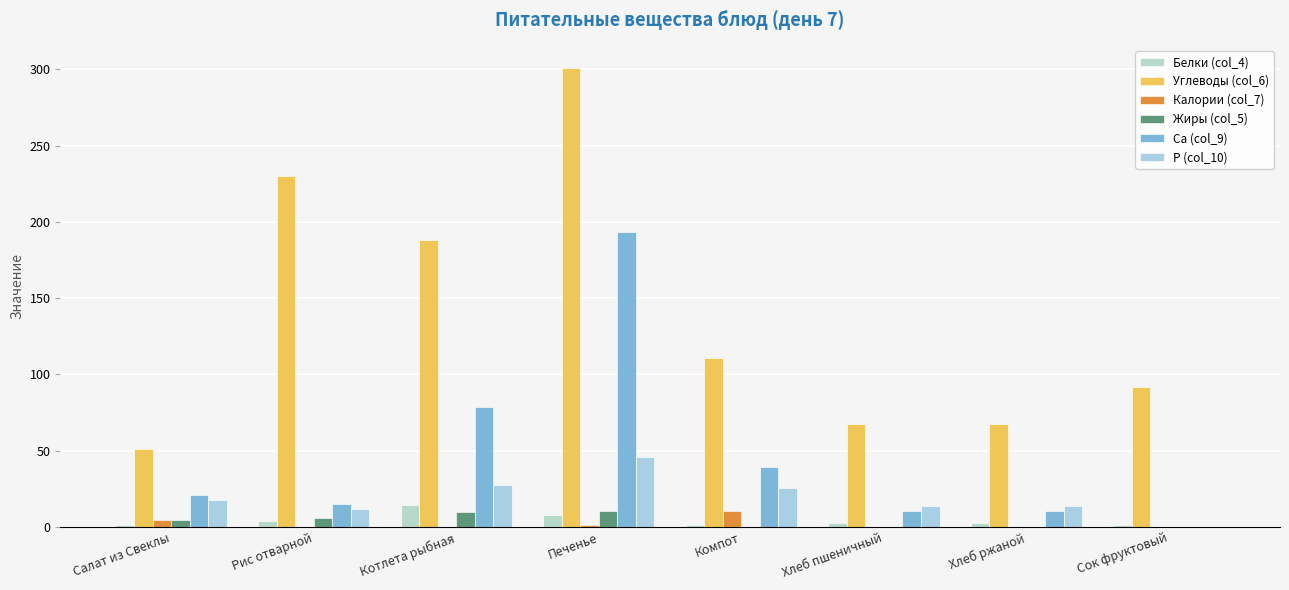

What is the spread (max minus min) of values at Котлета рыбная?

188.2